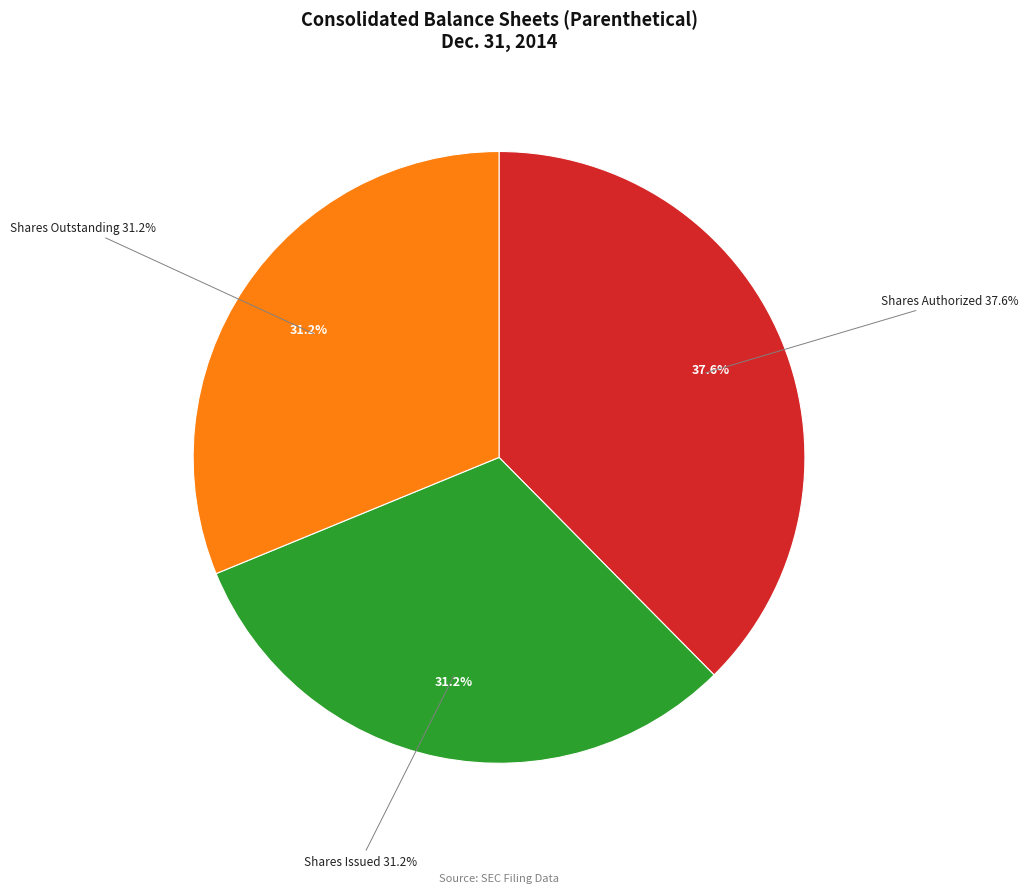

Count the number of slices in the pie.

4